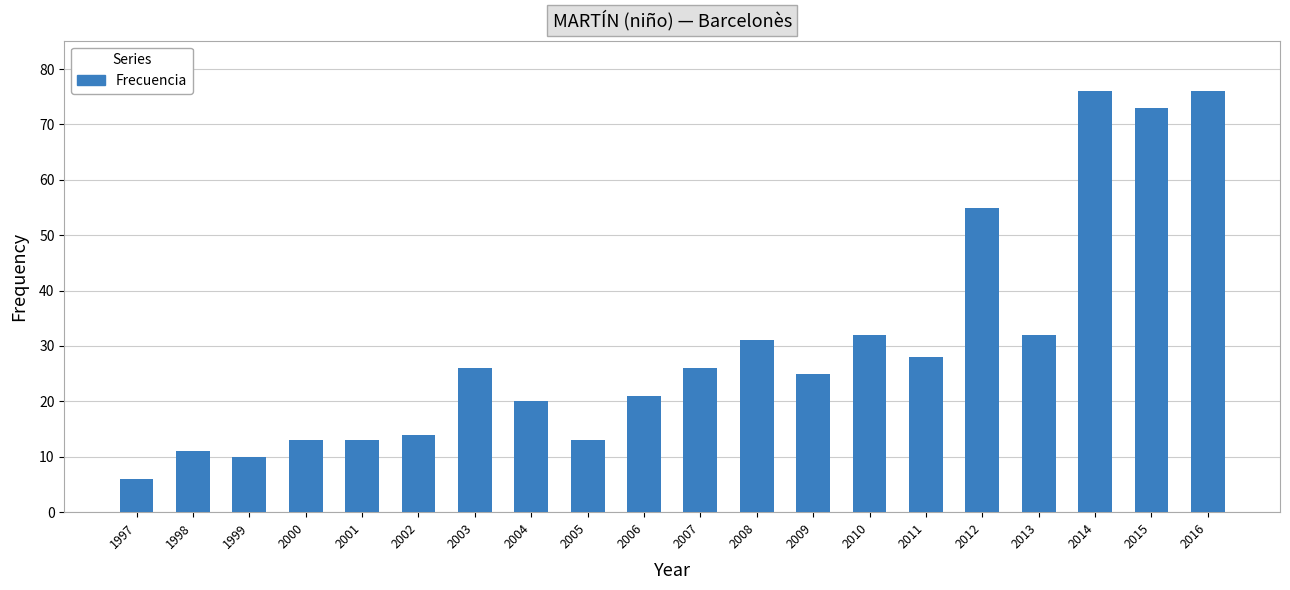

Does the chart contain stacked bars?

No